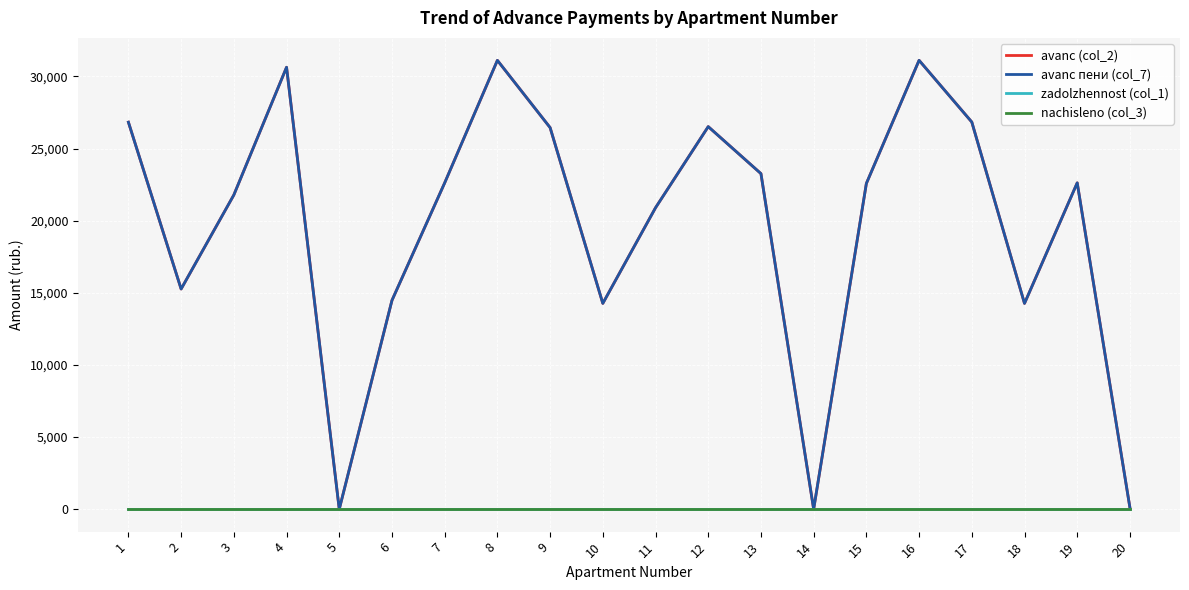

Does the chart have visible grid lines?

Yes